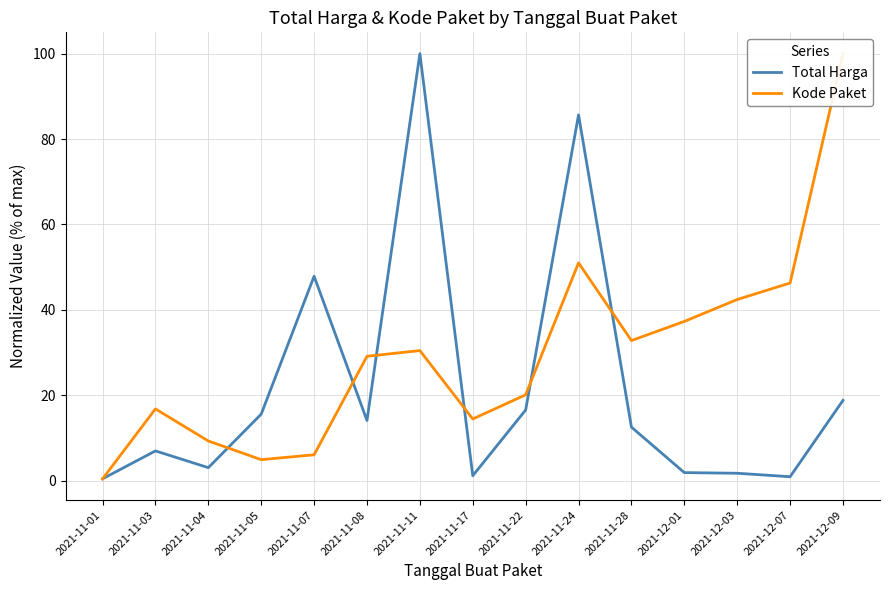

Reading left to right, extract all data points from this chart.

Total Harga: 2021-11-01=0.4	2021-11-03=7.0	2021-11-04=3.0	2021-11-05=15.6	2021-11-07=47.9	2021-11-08=14.1	2021-11-11=100.0	2021-11-17=1.2	2021-11-22=16.5	2021-11-24=85.6	2021-11-28=12.5	2021-12-01=1.9	2021-12-03=1.7	2021-12-07=0.9	2021-12-09=18.8
Kode Paket: 2021-11-01=0.4	2021-11-03=16.8	2021-11-04=9.3	2021-11-05=4.9	2021-11-07=6.1	2021-11-08=29.1	2021-11-11=30.5	2021-11-17=14.4	2021-11-22=20.1	2021-11-24=51.0	2021-11-28=32.8	2021-12-01=37.3	2021-12-03=42.4	2021-12-07=46.3	2021-12-09=100.0